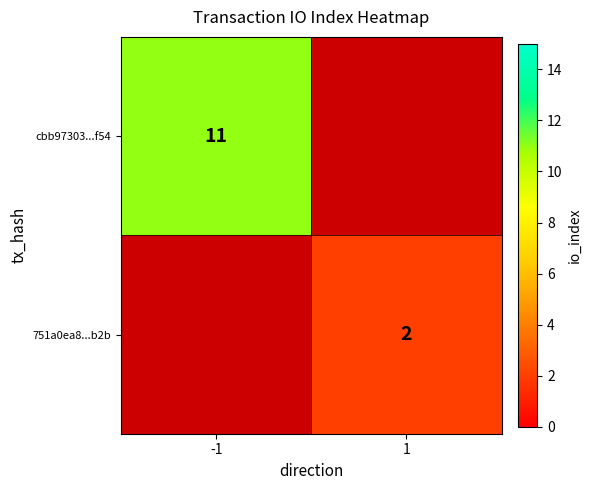

The cbb97303...f54 series shows 11 at -1. True or false?

True